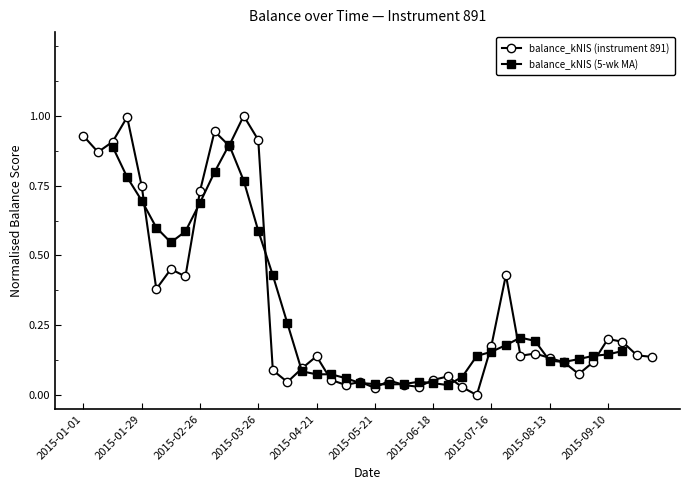

Read the value at 2015-04-16.

0.1